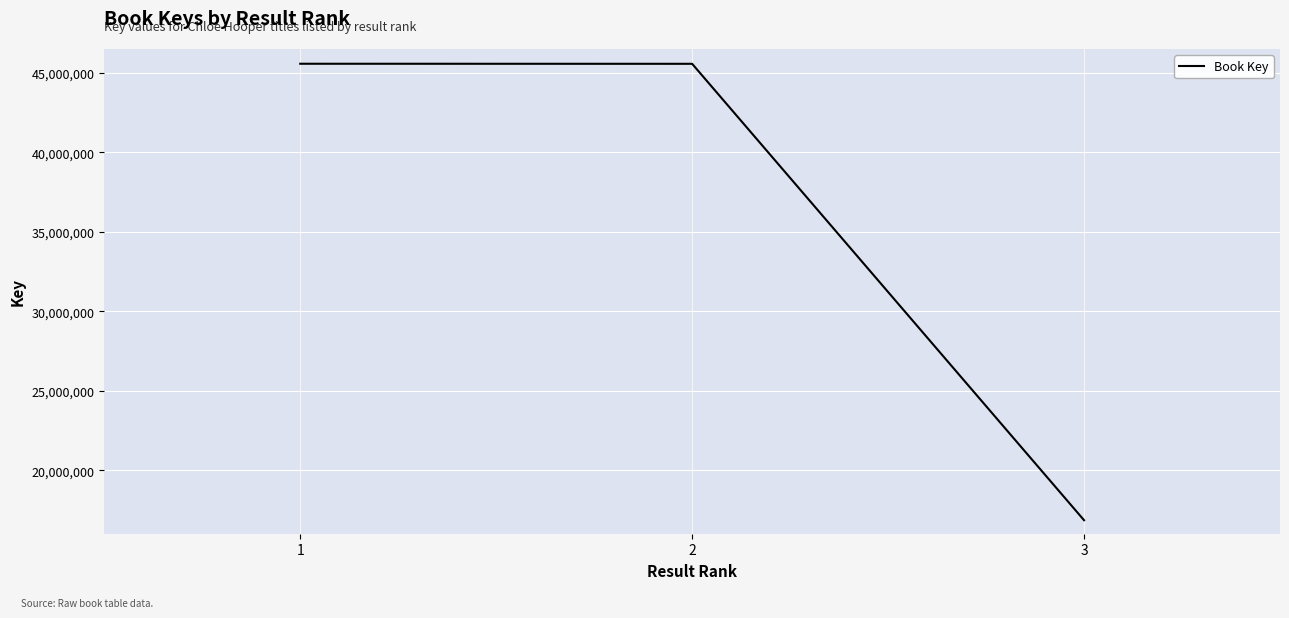

Approximately how many times larger is the value at 3 compared to 1?

0.4